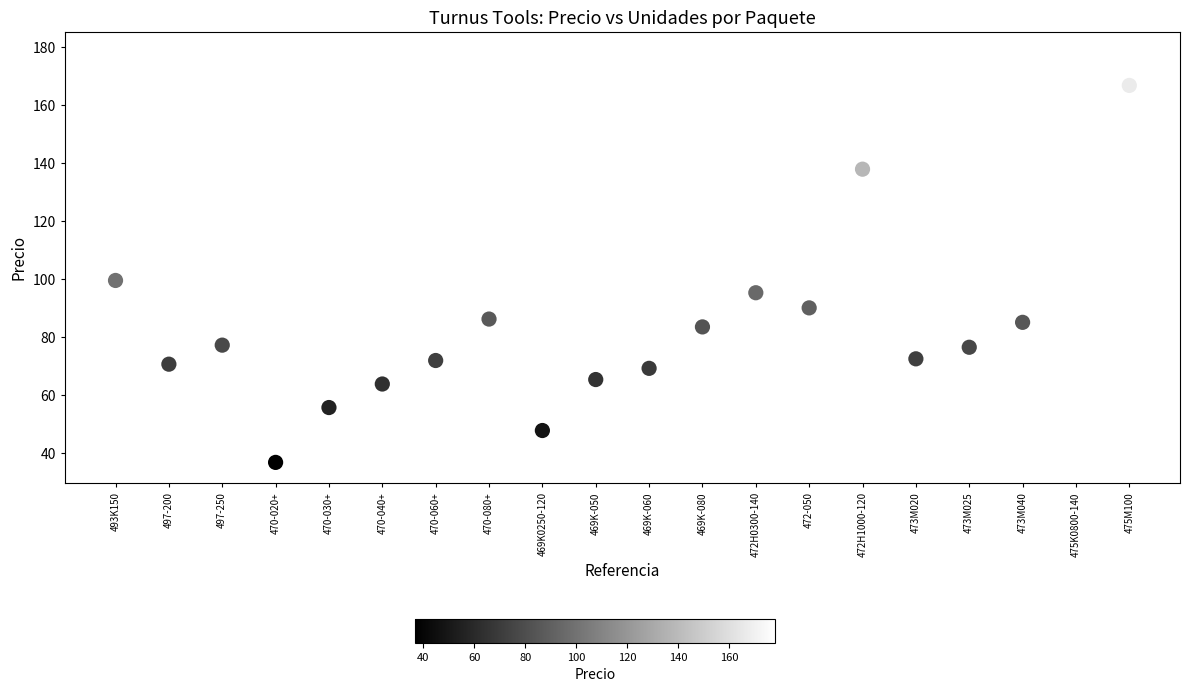

What is the range of Y values (max minus min)?

141.4